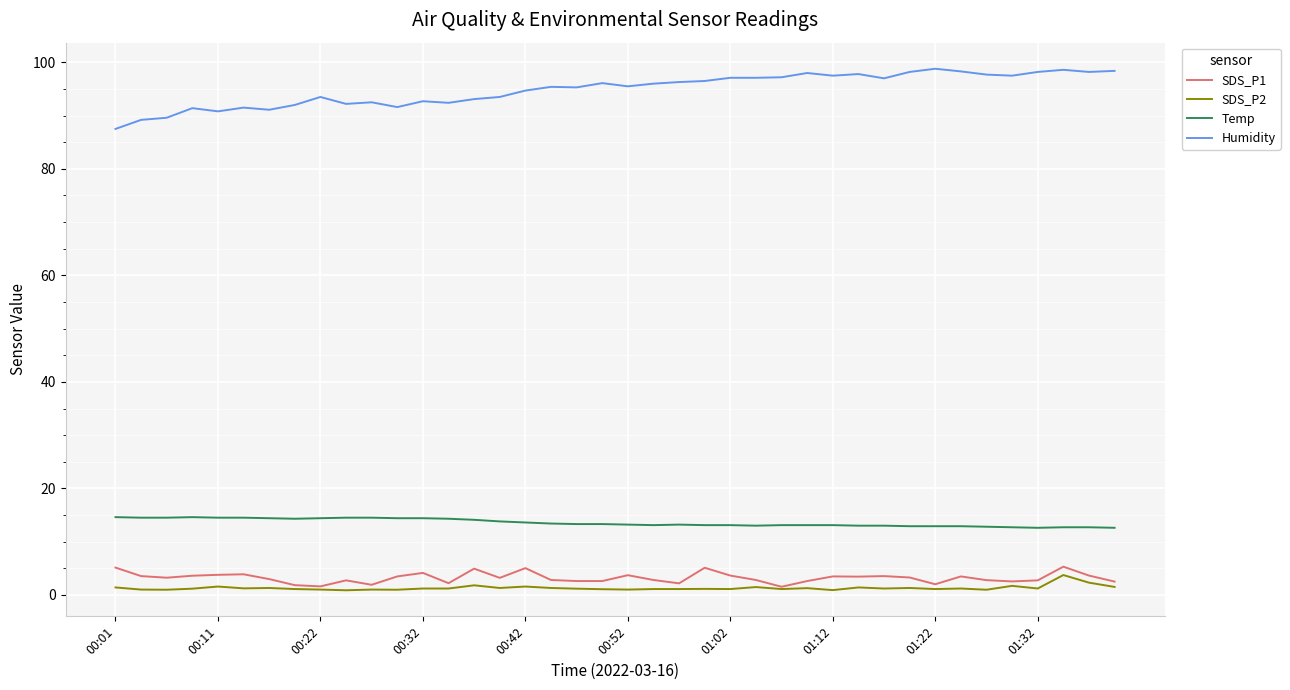

Which series has the largest range (max minus min)?

Humidity